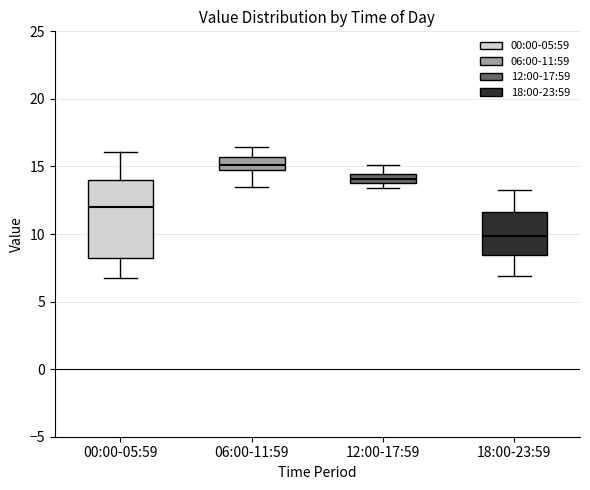

Which box has the highest median line?

06:00-11:59